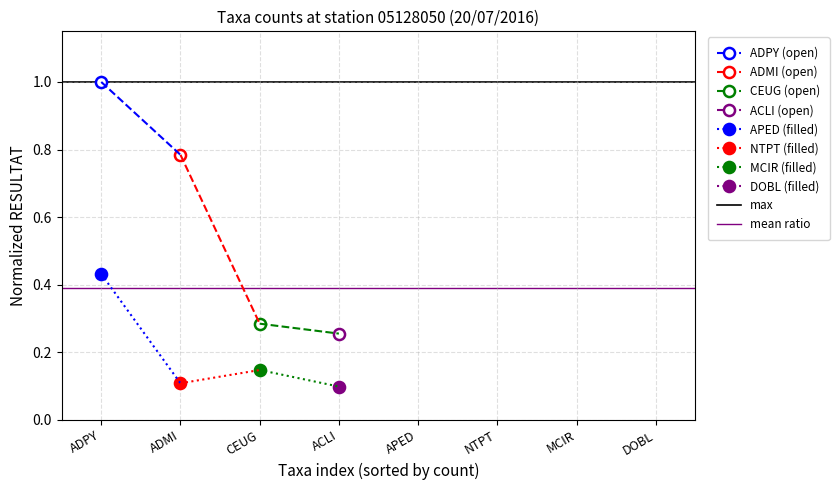

What is the label of the 1st point from the right?

ADMI